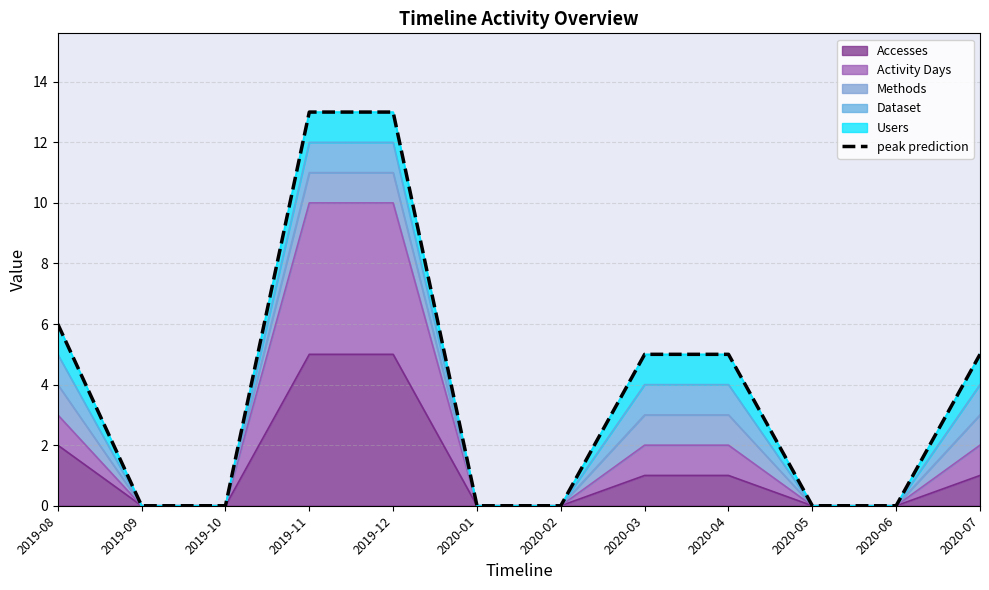

The value at 2020-01 is 0. True or false?

True